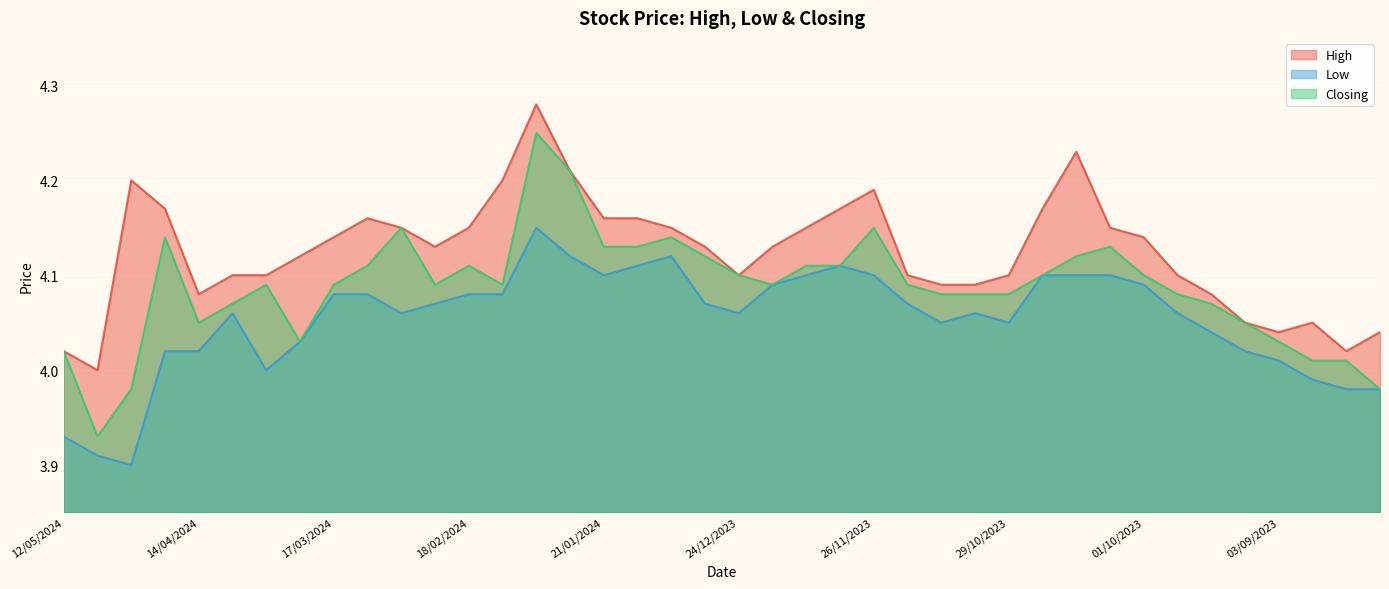

Between 10/03/2024 and 08/10/2023, which is larger?

10/03/2024